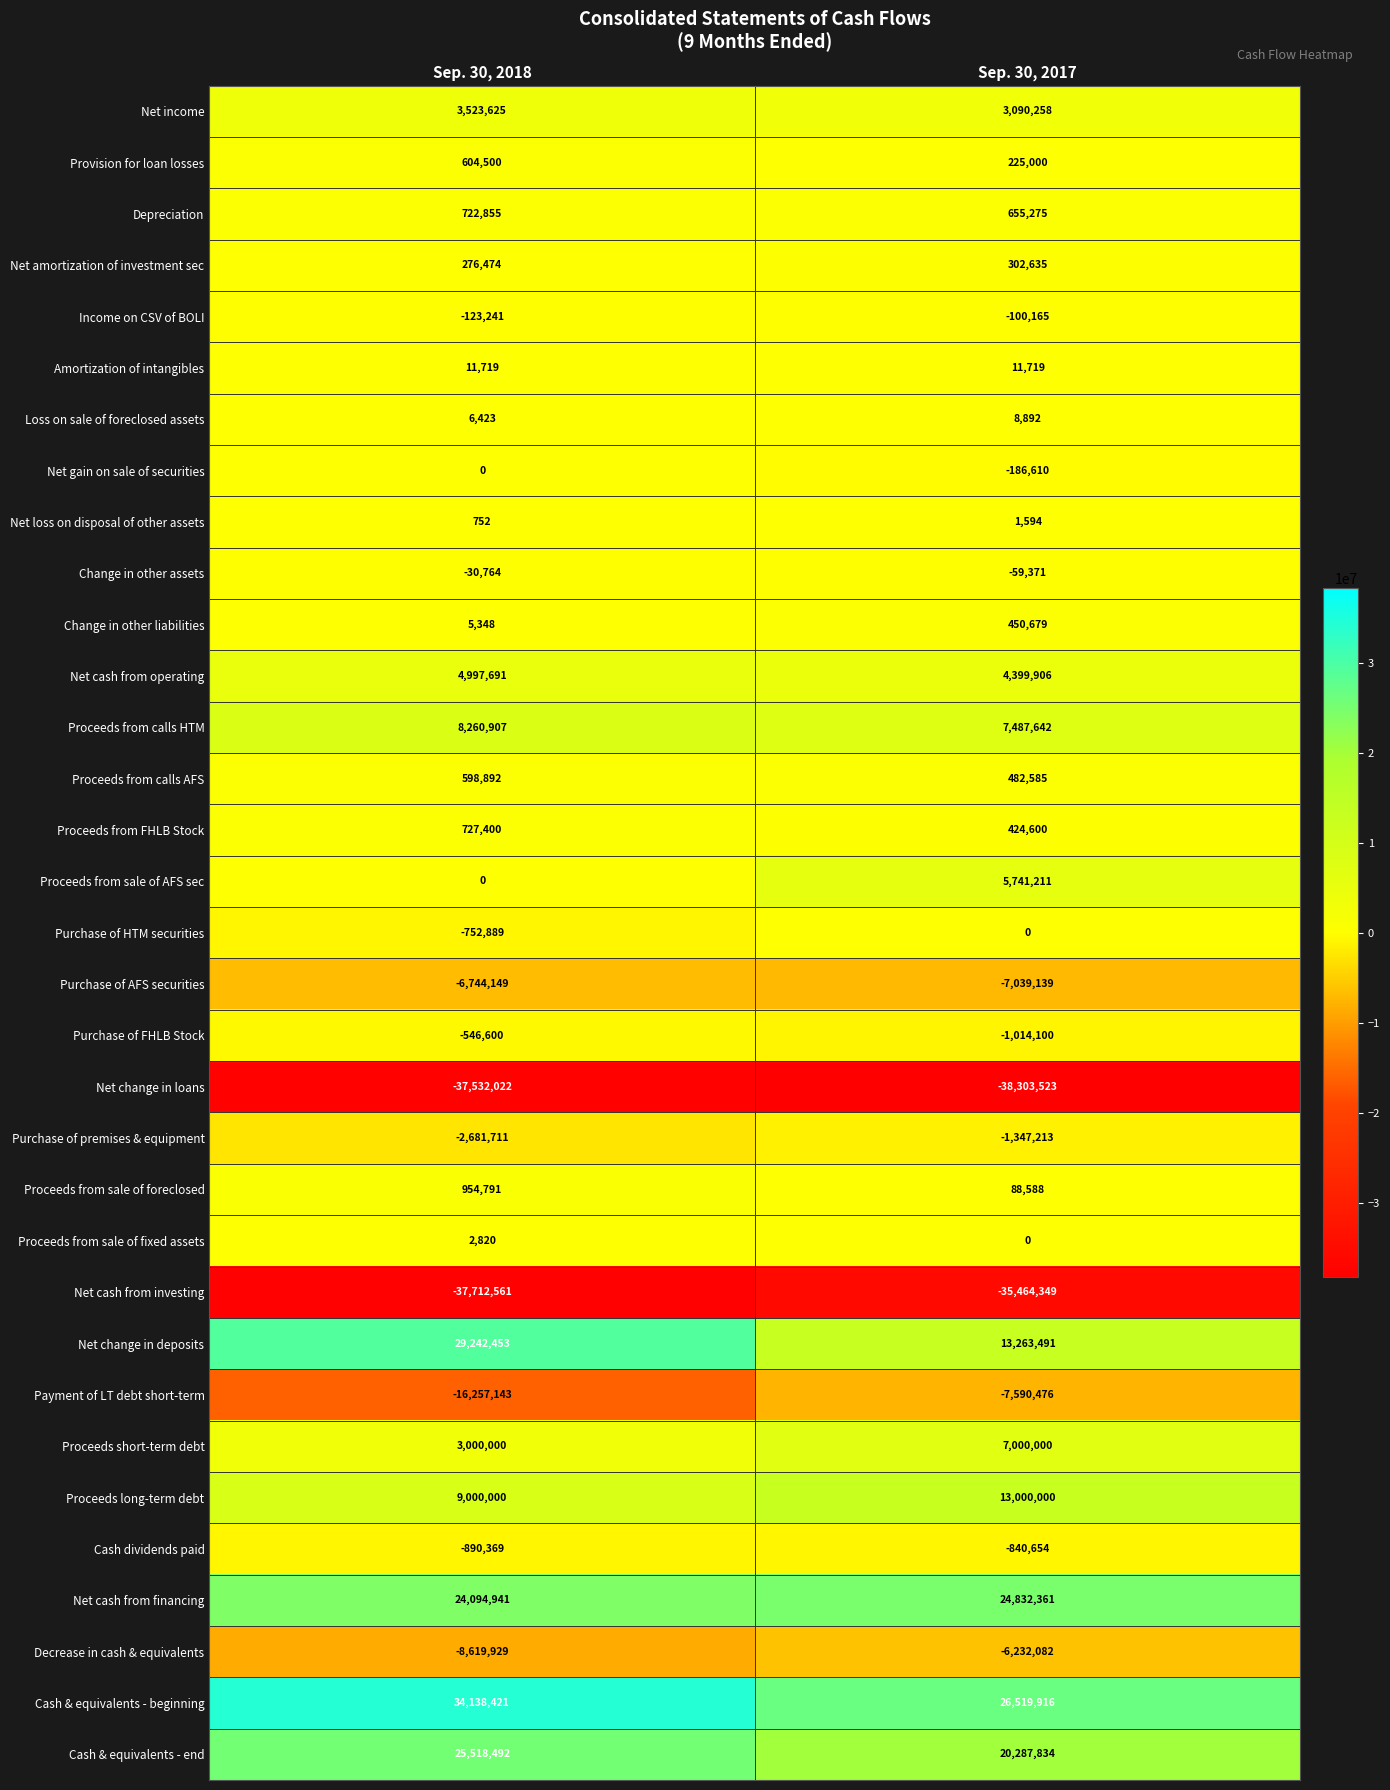

Which category has the highest value across all series?

Sep. 30, 2018